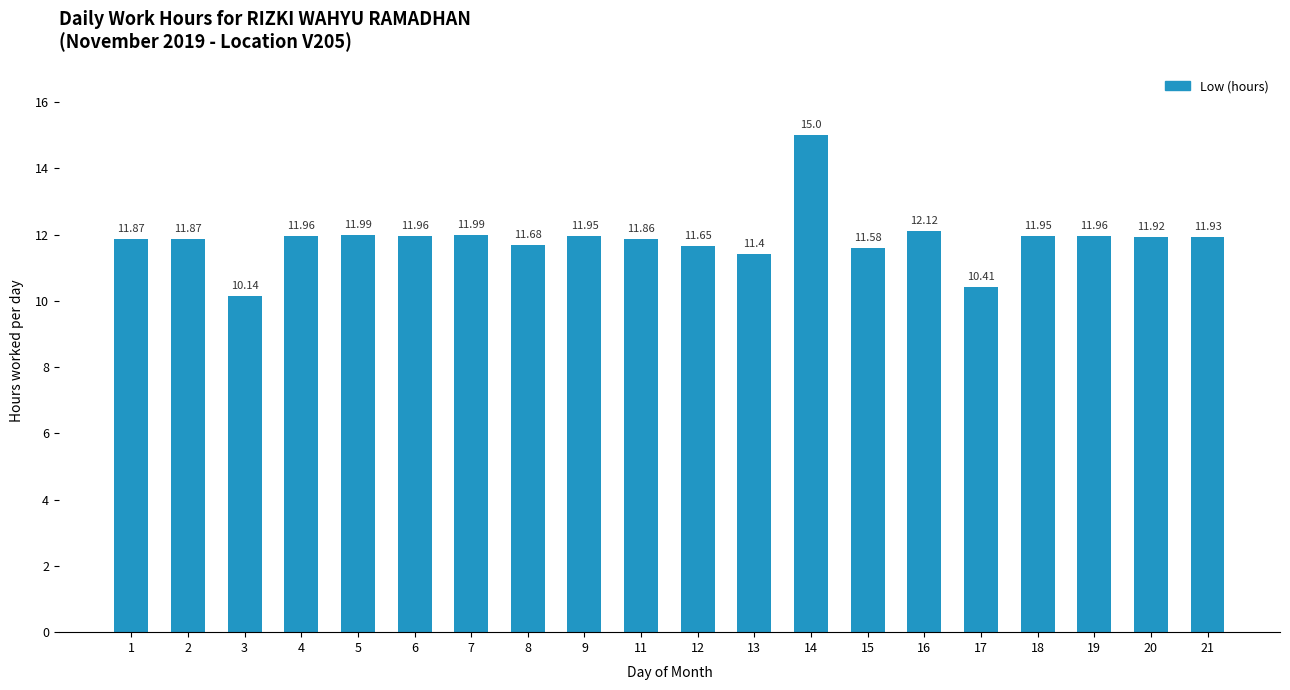

What is the average value?

11.9